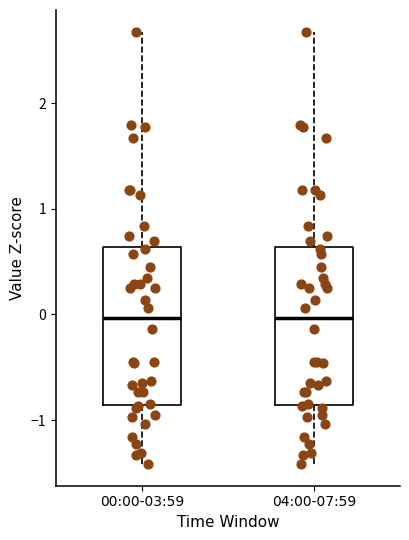

Reading left to right, transcribe this box plot: for each box, give where its median line is, the range the box spans, and where its two whiskers end, as read against the y-axis. The values are not printed on the chart, so give them approximately, as read against the axis.

00:00-03:59: median 0.0, box -0.9 to 0.6, whiskers -1.4 to 2.7
04:00-07:59: median 0.0, box -0.9 to 0.6, whiskers -1.4 to 2.7